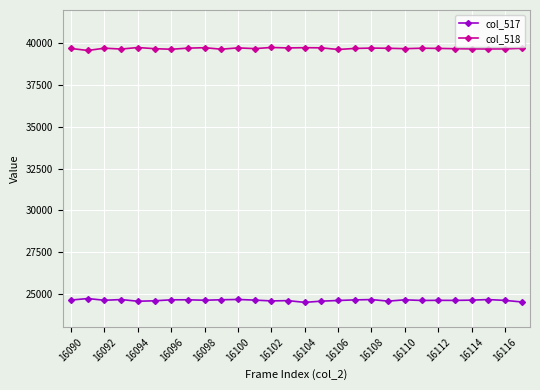

True or false: col_518 and col_517 cross at least once.

False